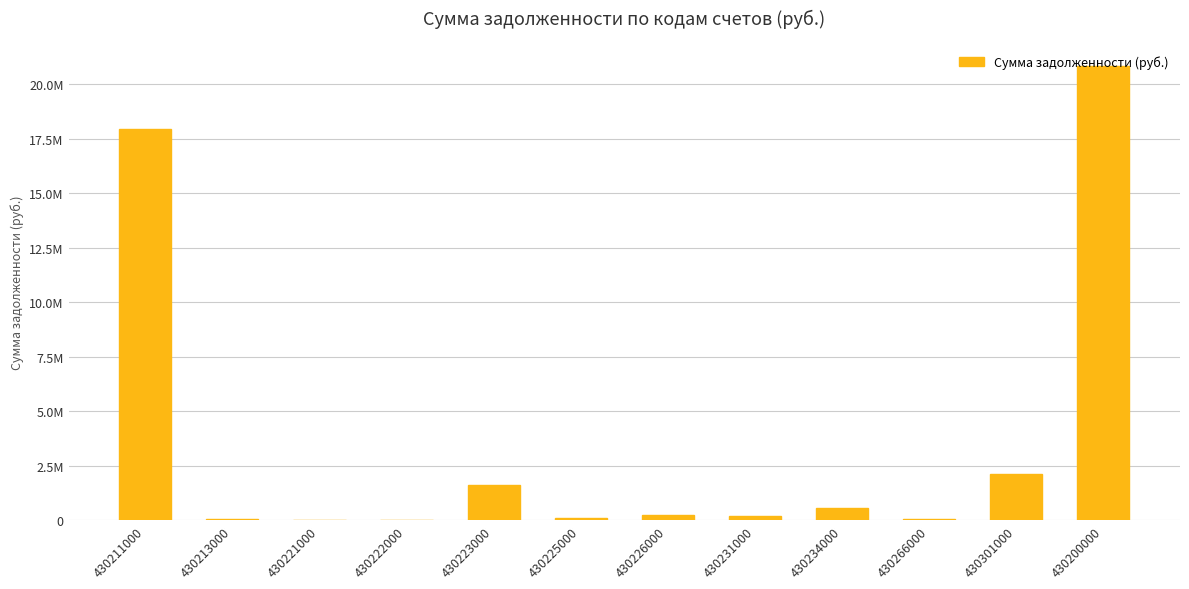

At which label does the data first exceed 252120?

430211000